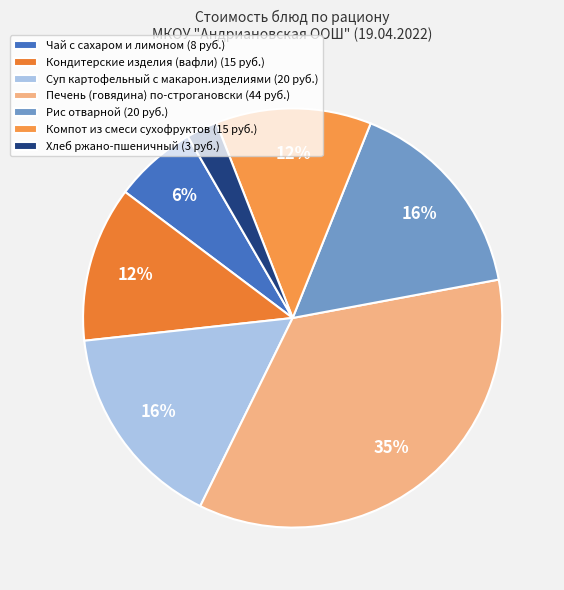

To the nearest percent, what is the difference between the Хлеб ржано-пшеничный and Суп картофельный с макарон.изделиями slice percentages?

14%